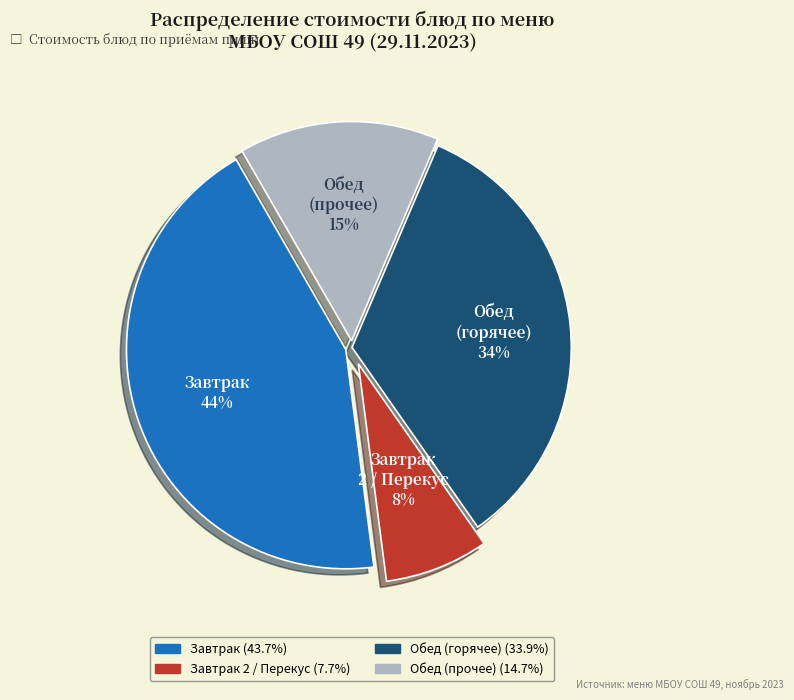

Is there a majority slice in this chart?

No